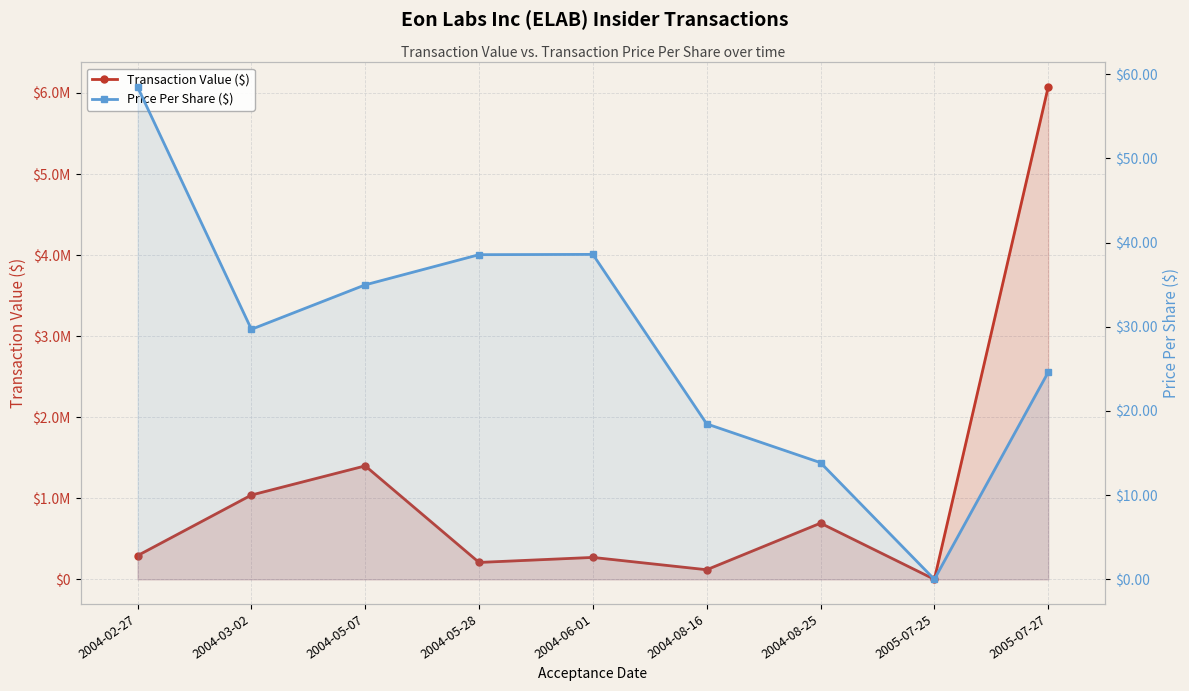

In Transaction Value ($), how many points are lower than both neighbors (excluding endpoints)?

3